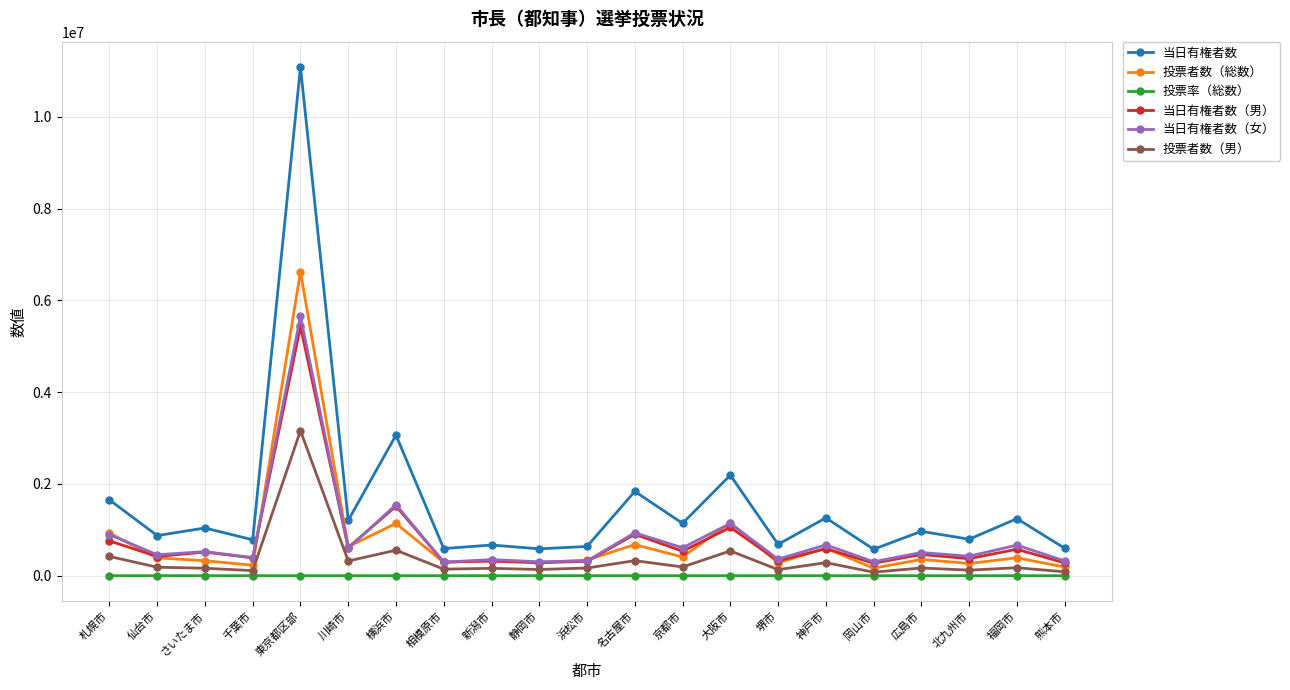

True or false: 当日有権者数 has more than 2 points higher than both neighbors.

True